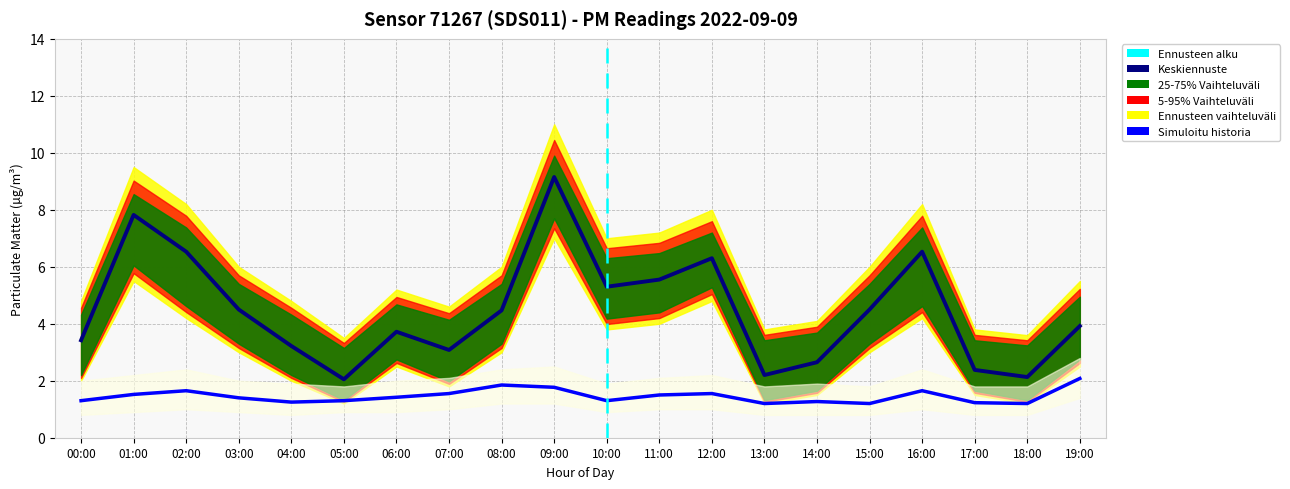

What is the total value across all series at 14:00?

12.2